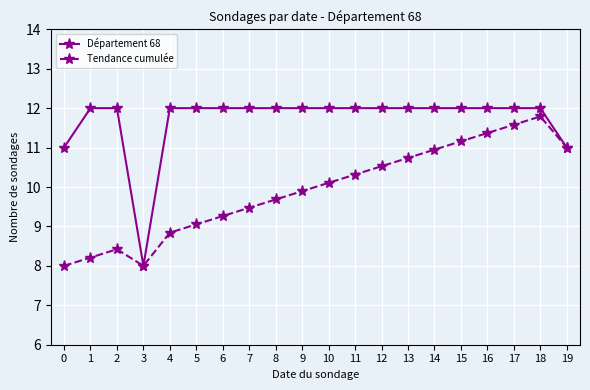

At which label does Tendance cumulée first exceed 10?

10